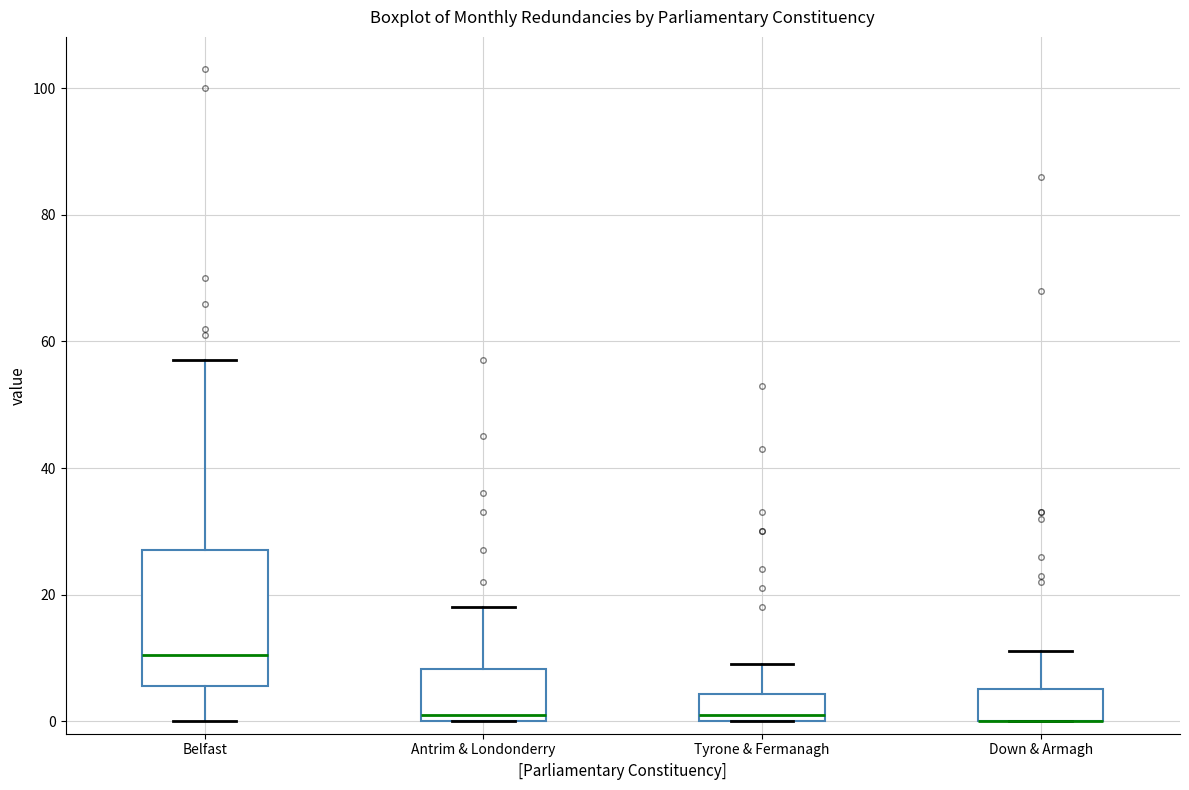

Reading left to right, read every box against the y-axis: the position of its median line, the range the box covers, and the ends of its whiskers. The values are not printed on the chart, so give them approximately, as read against the axis.

Belfast: median 10, box 6 to 28, whiskers 0 to 58
Antrim & Londonderry: median 2, box 0 to 8, whiskers 0 to 18
Tyrone & Fermanagh: median 2, box 0 to 4, whiskers 0 to 10
Down & Armagh: median 0 (drawn on the box's lower edge), box 0 to 6, whiskers 0 to 12